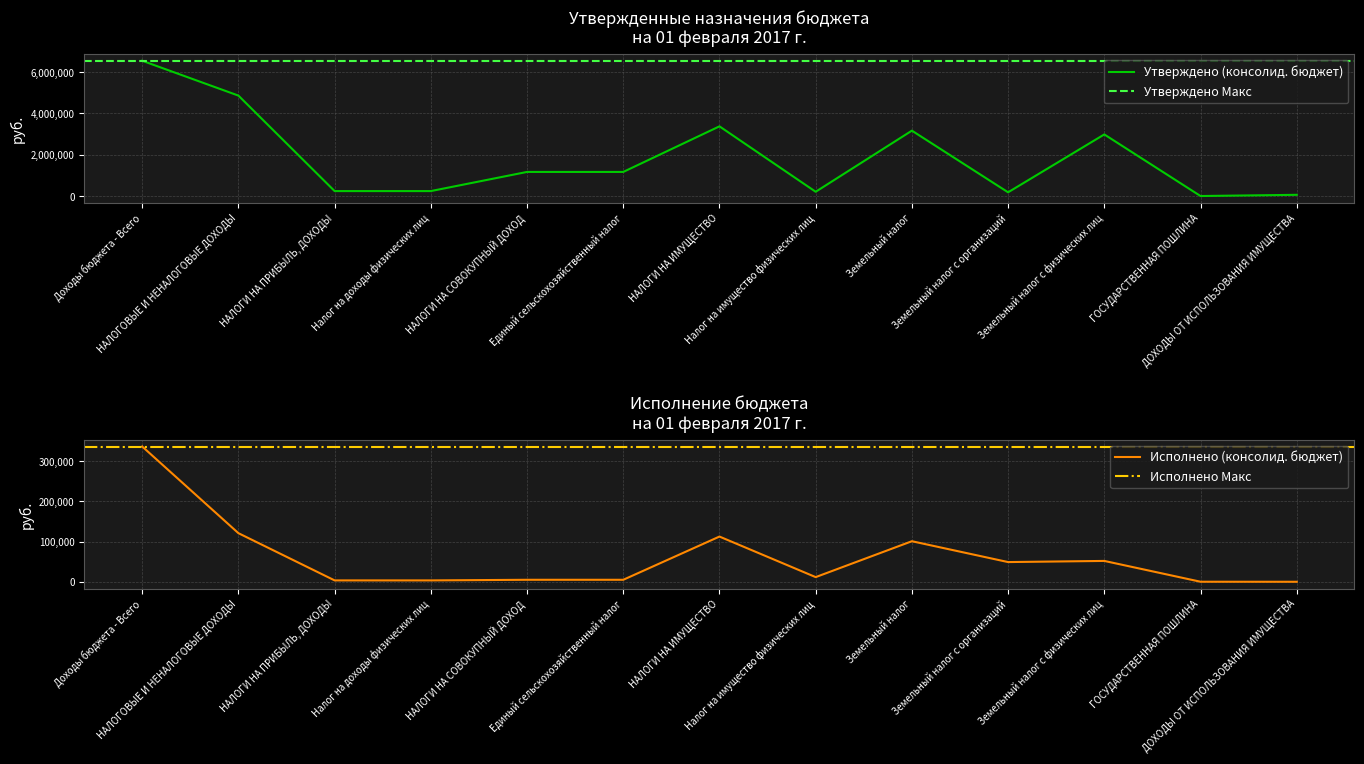

Reading right to left, what are all the values shown in this chart?

Утверждено (консолид. бюджет): 61000.0	2500.0	2985700.0	182700.0	3168400.0	208700.0	3377100.0	1169500.0	1169500.0	242100.0	242100.0	4866100.0	6553000.0
Исполнено (консолид. бюджет): 0.0	100.0	51871.4	49014.0	100885.4	11594.8	112480.2	4940.4	4940.4	3392.6	3392.6	120913.2	336513.2